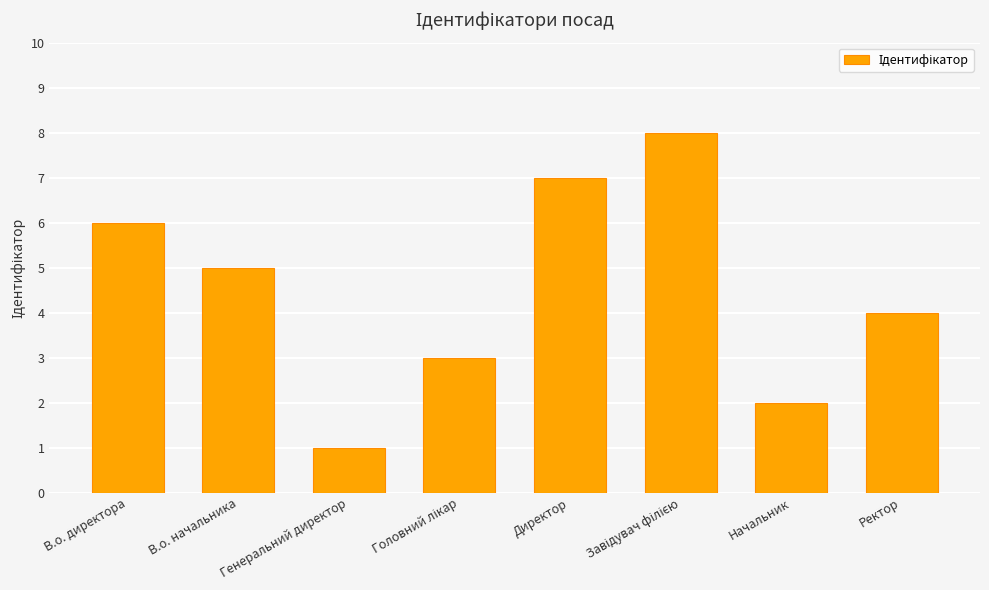

What is the sum of the values at В.о. начальника and Директор?

12